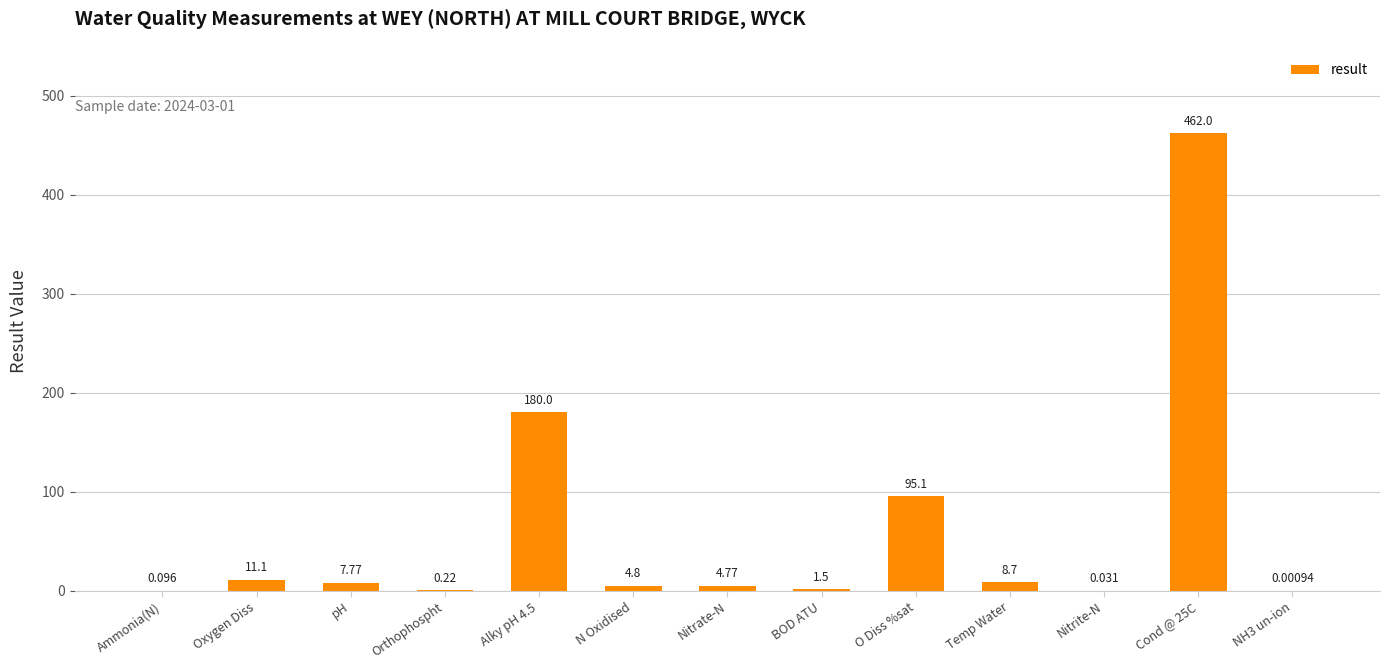

What is the greatest value displayed?

462.0